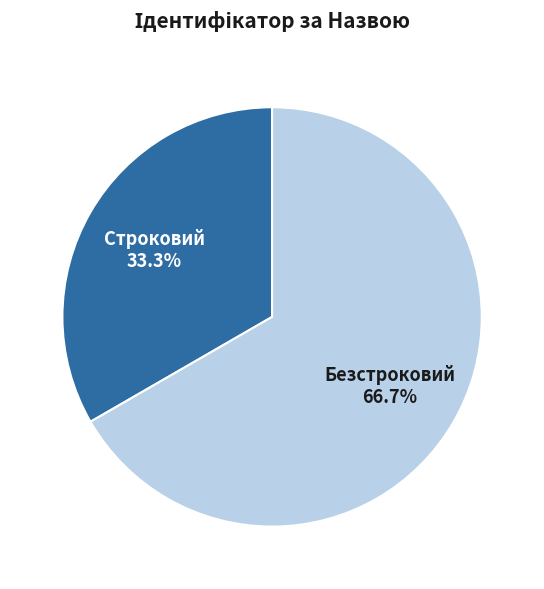

To the nearest percent, what is the combined percentage of Строковий and Безстроковий?

100%